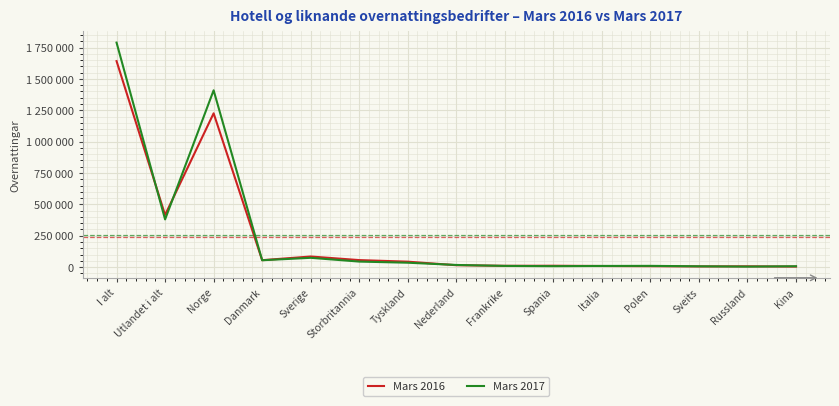

Which category has the highest value in the Mars 2017 series?

I alt